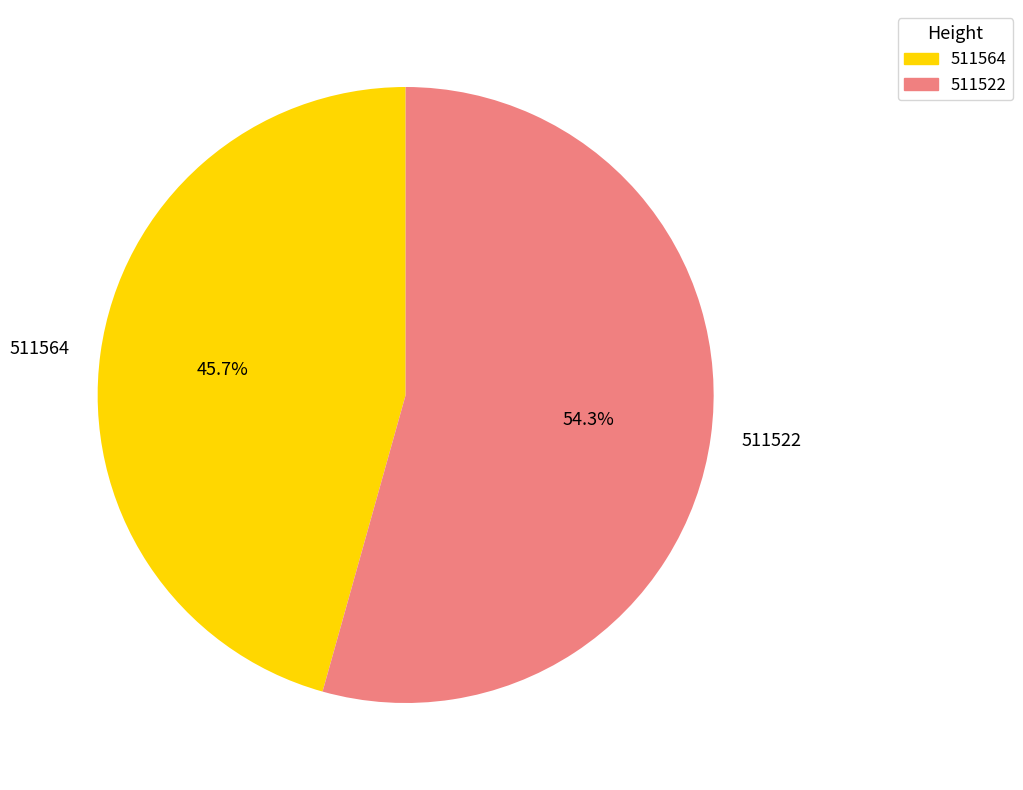

To the nearest percent, what percentage of the pie is 511522?

54%